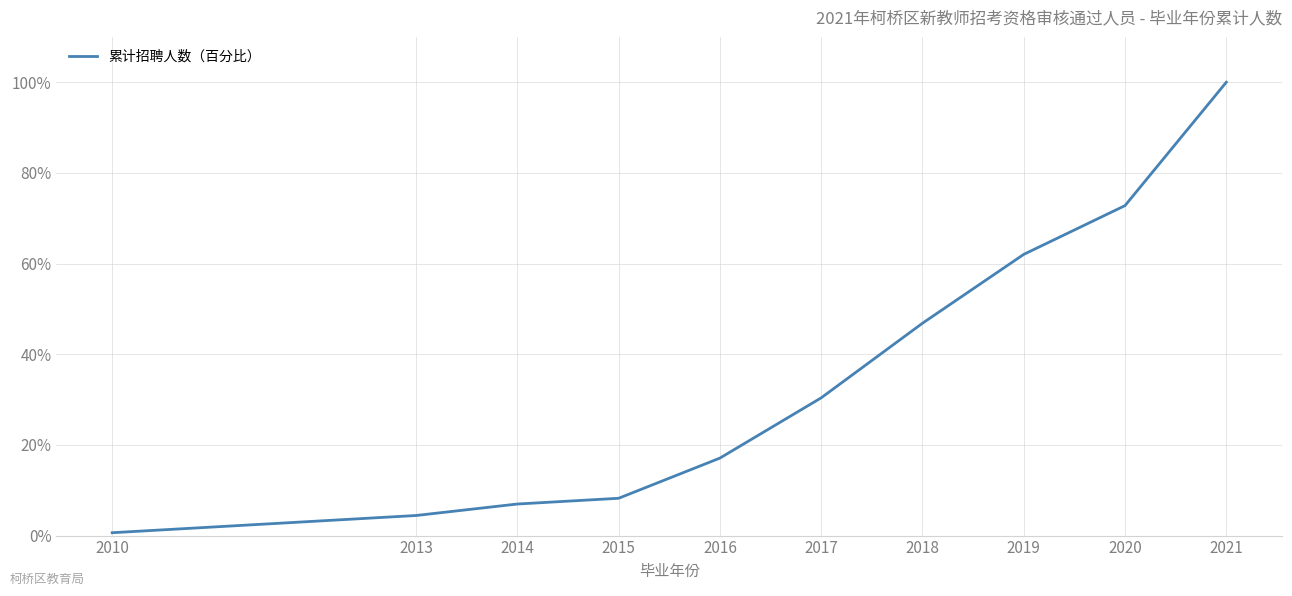

Reading right to left, list all the values displayed in this chart.

100.0	72.8	62.0	46.8	30.4	17.1	8.2	7.0	4.4	0.6